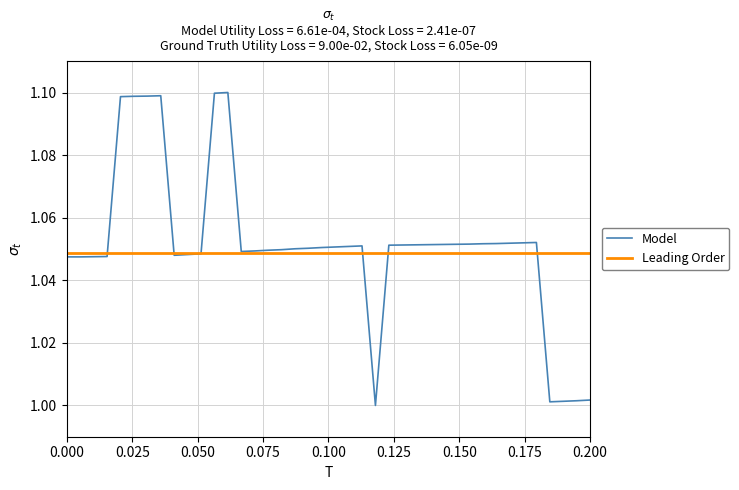

What is the difference between the maximum and second lowest values?

0.1